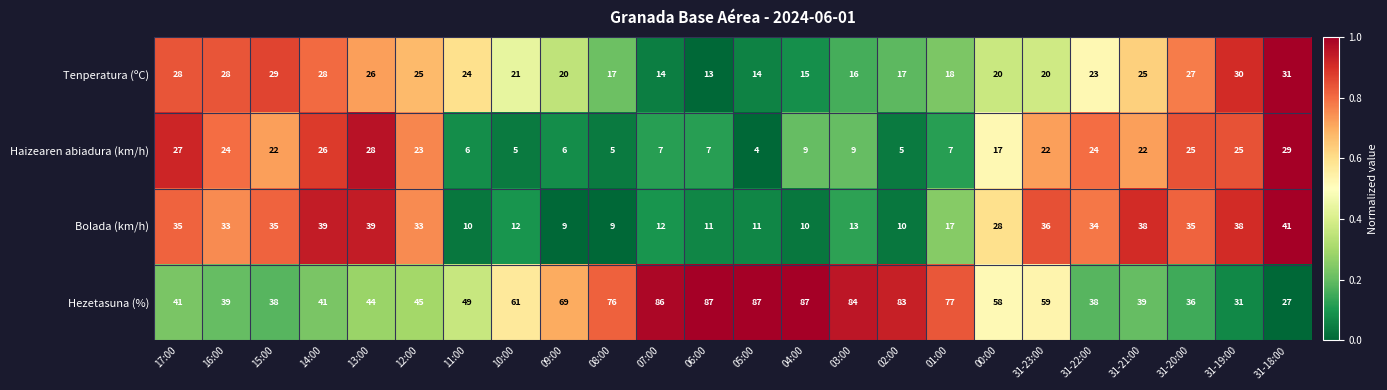

Which series has the largest total across all categories?

Hezetasuna (%)